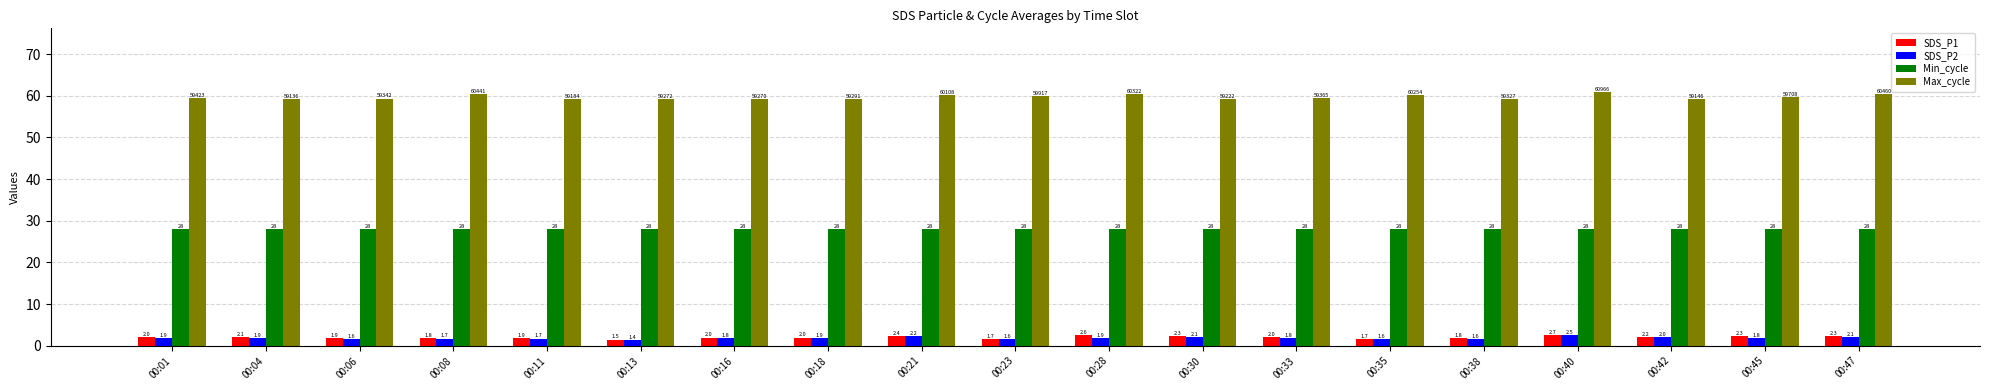

True or false: Max_cycle has a value of 78.8 at 00:28.

False